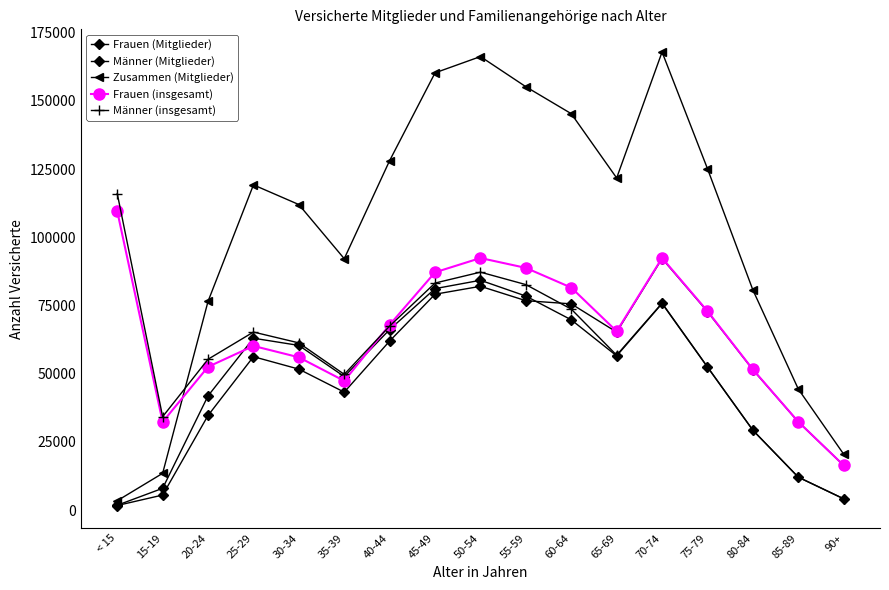

The value of Männer (insgesamt) at 85-89 is 4153. True or false?

False